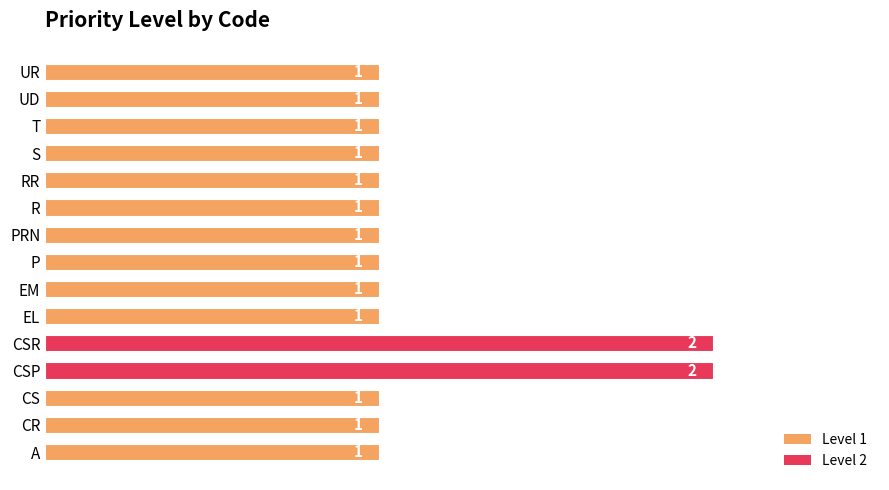

What is the smallest value displayed?

1